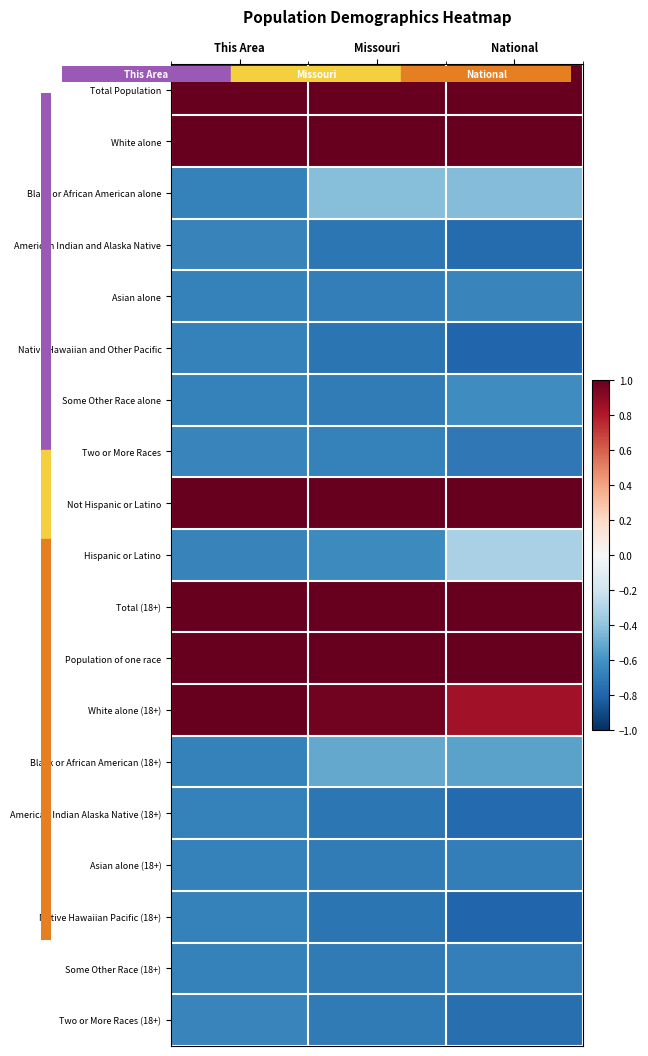

What is the total value across all series at Missouri?

-2.7